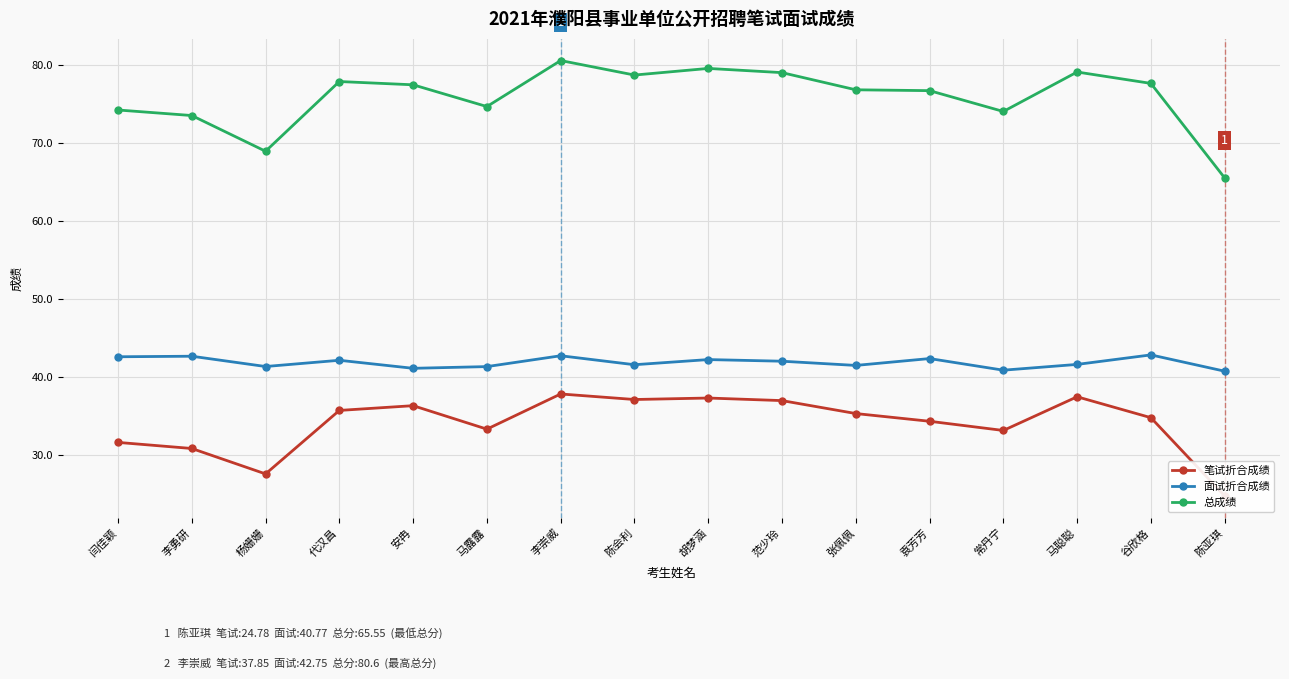

Is the value of 笔试折合成绩 at 马聪聪 greater than the value of 面试折合成绩 at 张佩佩?

No